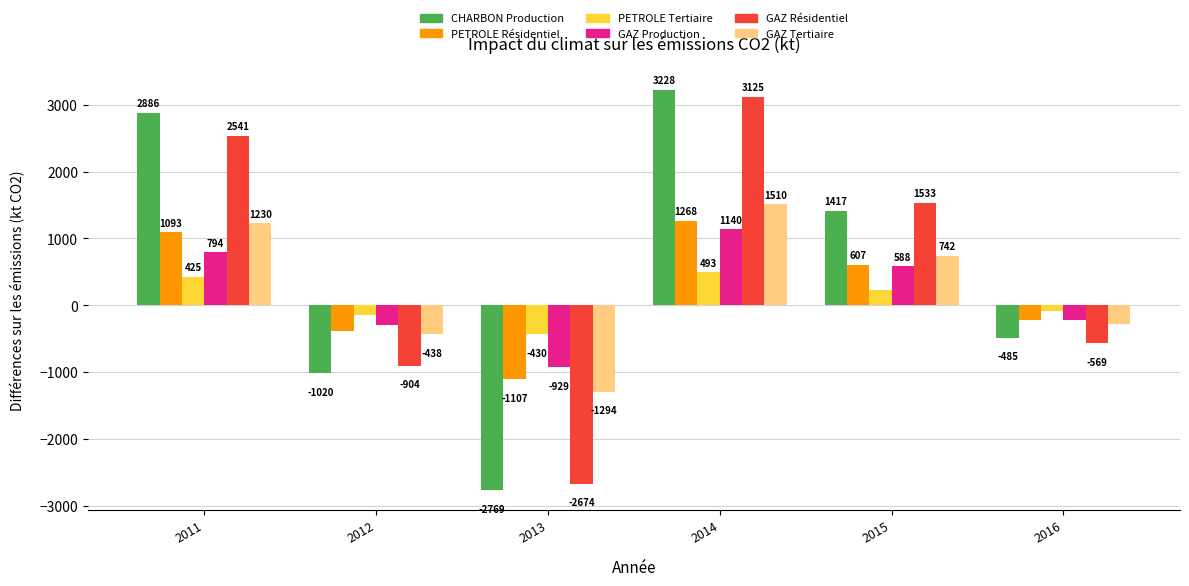

Rank the series at 2011 from lowest to highest value.

PETROLE Tertiaire, GAZ Production, PETROLE Résidentiel, GAZ Tertiaire, GAZ Résidentiel, CHARBON Production